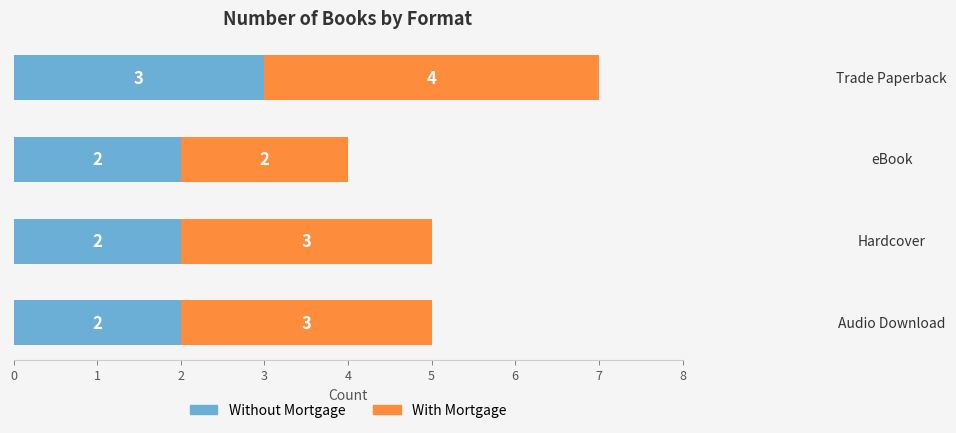

What is the maximum value for Without Mortgage?

3